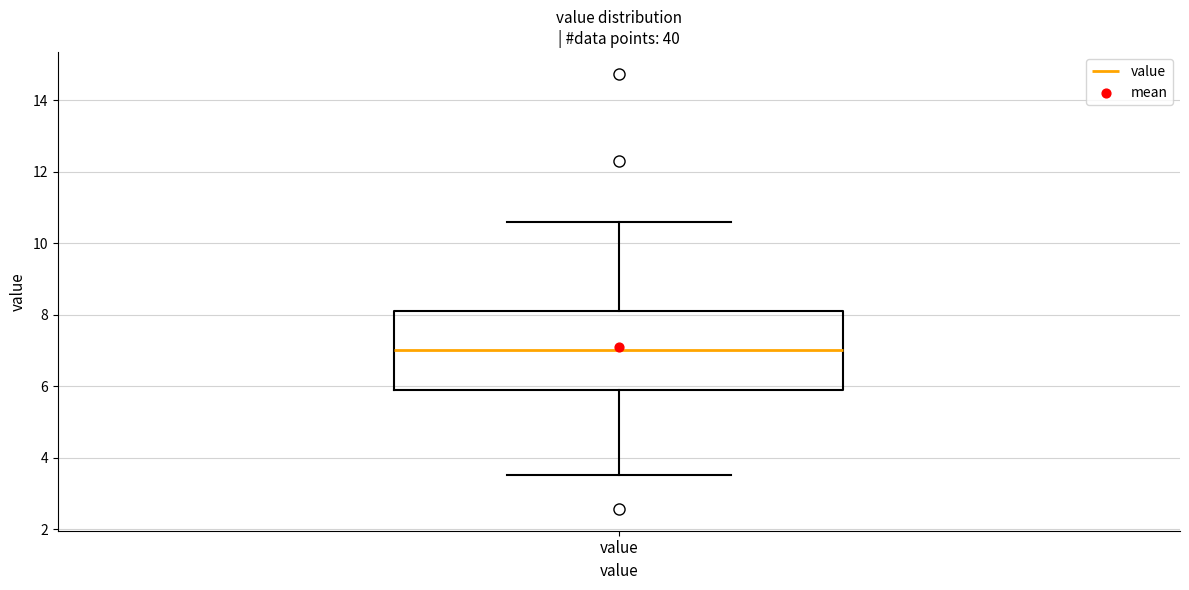

Transcribe this box plot: give where the median line is, the range the box spans, and where the two whiskers end, as read against the y-axis. The values are not printed on the chart, so give them approximately, as read against the axis.

median 7.0, box 5.8 to 8.2, whiskers 3.6 to 10.6